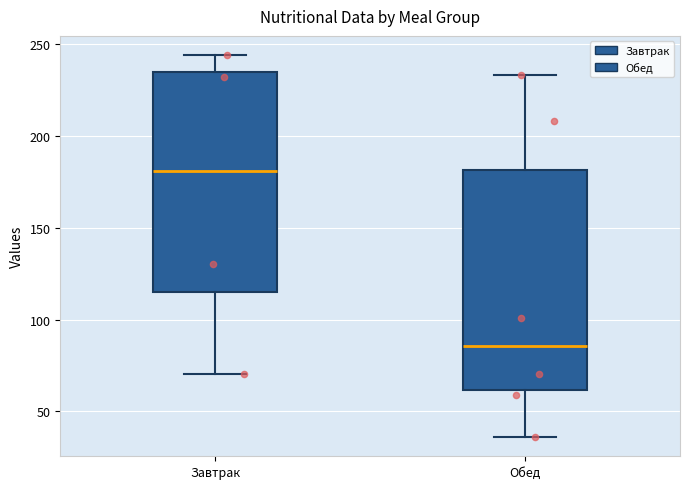

Reading left to right, read every box against the y-axis: the position of its median line, the range the box covers, and the ends of its whiskers. The values are not printed on the chart, so give them approximately, as read against the axis.

Завтрак: median 180, box 115 to 235, whiskers 70 to 245
Обед: median 85, box 60 to 180, whiskers 35 to 235